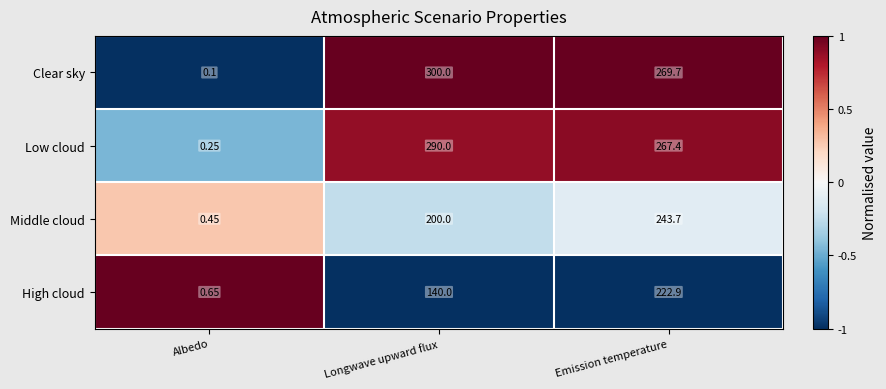

Which category has the highest value across all series?

Longwave upward flux